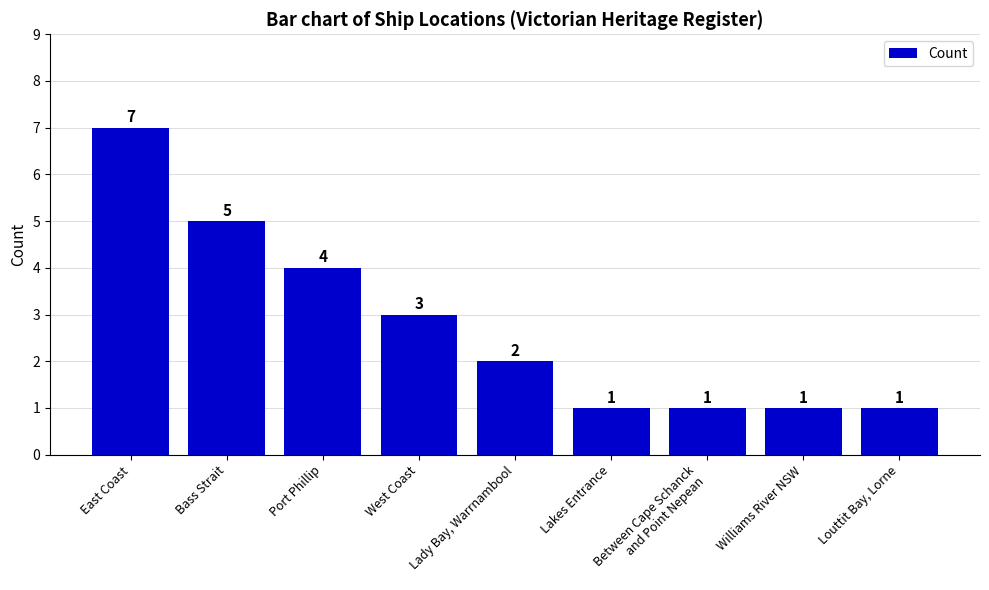

What is the minimum value shown in the chart?

1